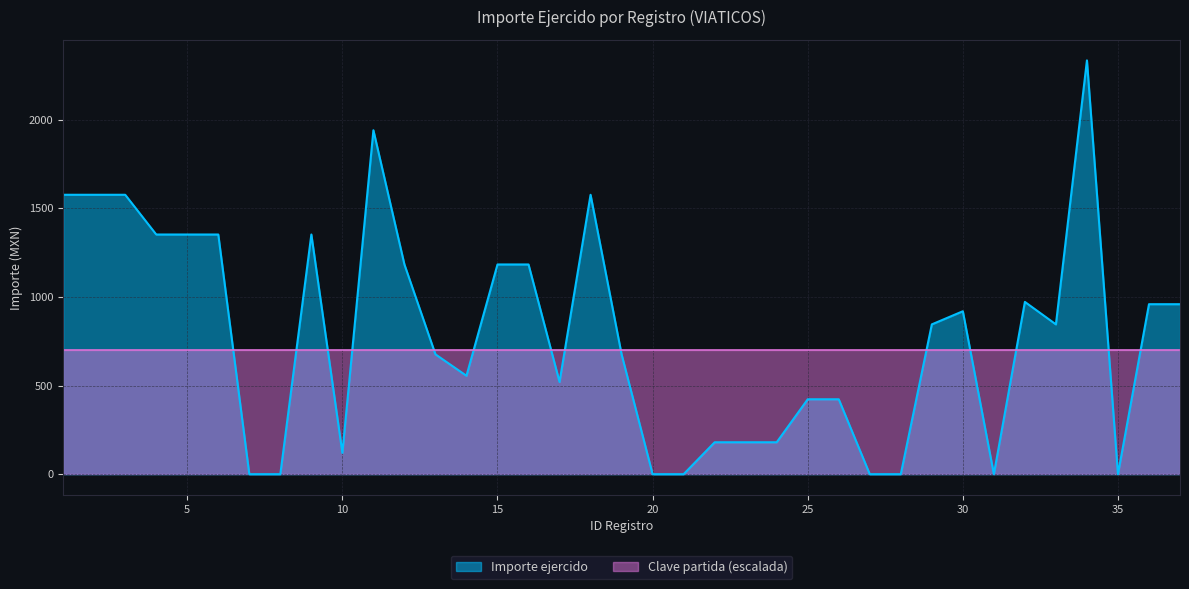

List the labels in order of value, smallest first.

7, 8, 20, 21, 27, 28, 31, 35, 10, 22, 23, 24, 25, 26, 17, 14, 13, 19, 29, 33, 30, 36, 37, 32, 12, 15, 16, 4, 5, 6, 9, 1, 2, 3, 18, 11, 34